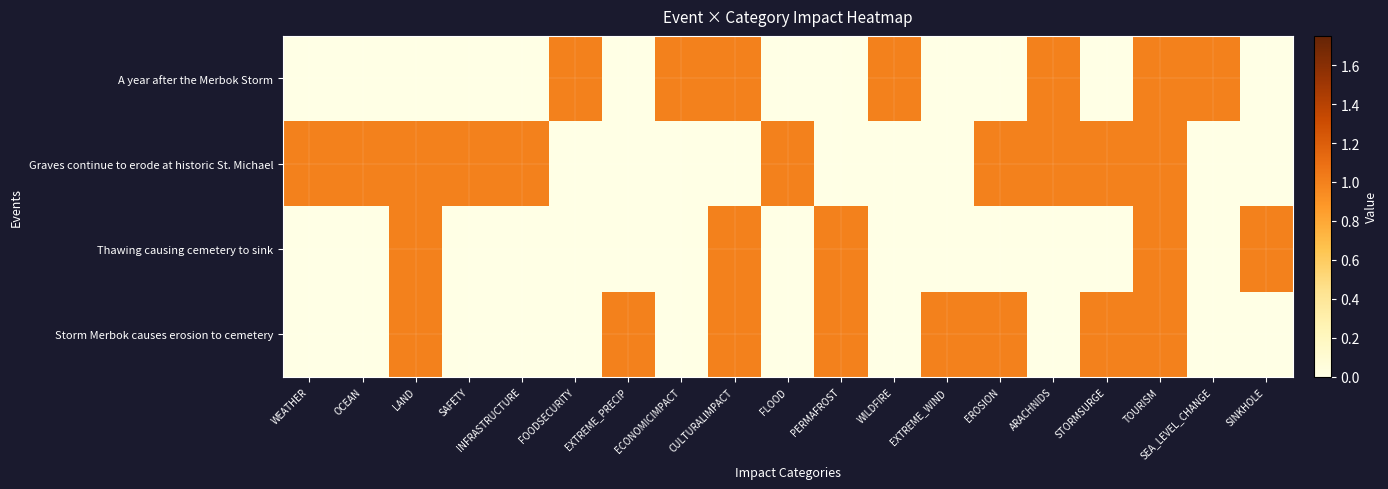

Rank the series by their maximum value, from highest to lowest.

A year after the Merbok Storm, Graves continue to erode at historic St. Michael, Thawing causing cemetery to sink, Storm Merbok causes erosion to cemetery